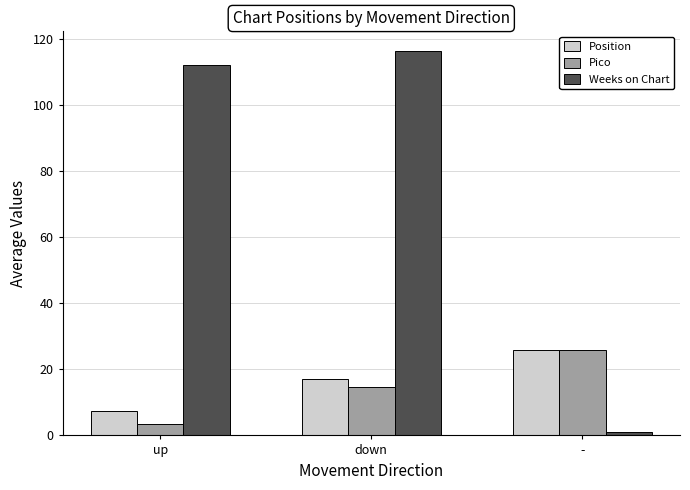

Reading left to right, extract all data points from this chart.

Position: 7.5	17.2	26.0
Pico: 3.6	14.8	26.0
Weeks on Chart: 112.0	116.5	1.0